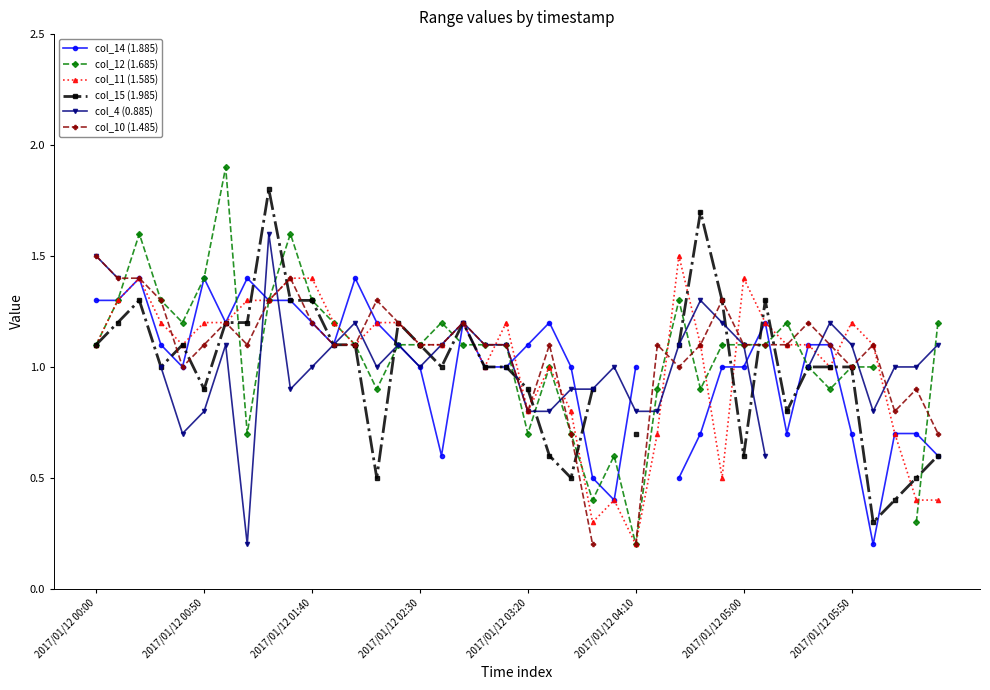

How many data points does each series have?

40